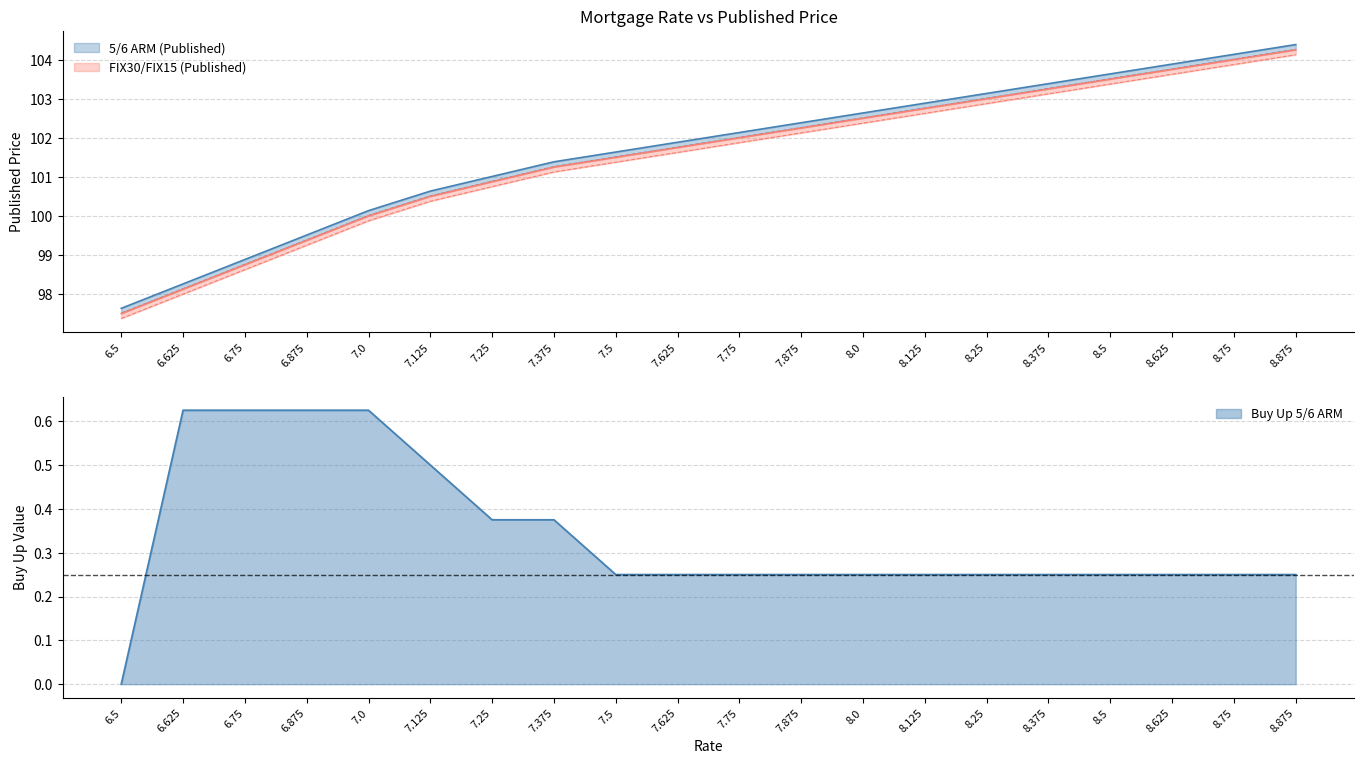

Which series has the largest total across all categories?

5/6 ARM (Published)